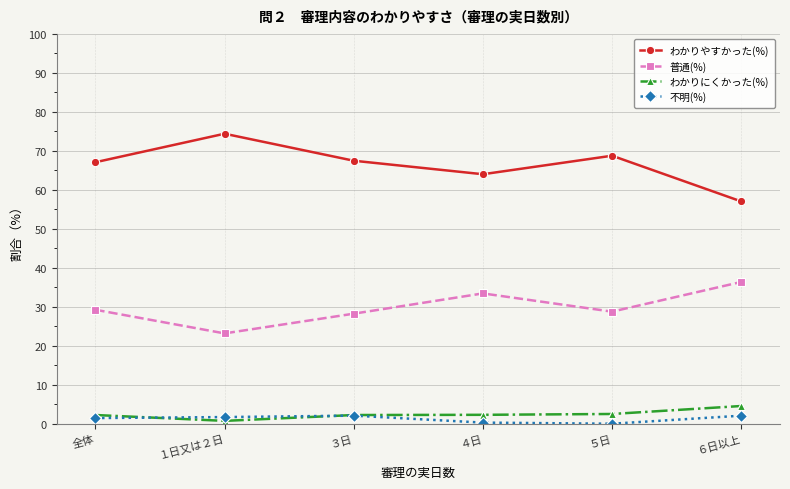

True or false: 不明(%) and わかりにくかった(%) cross at least once.

True